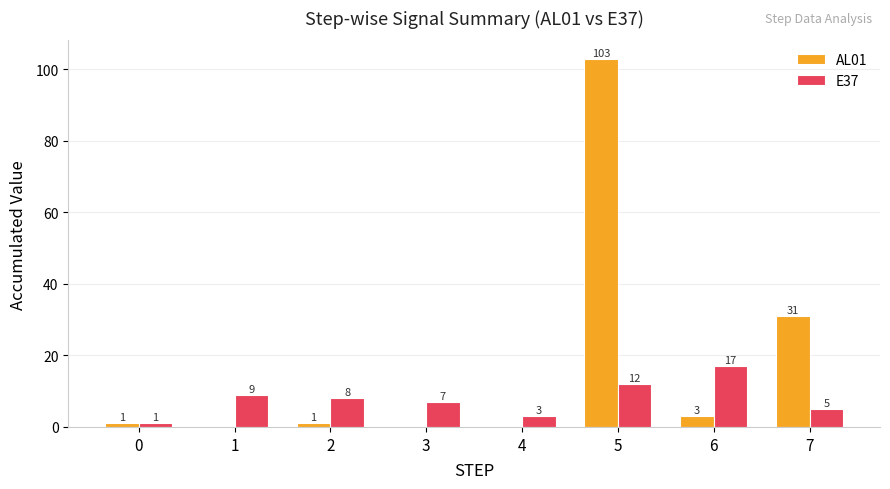

True or false: E37 has a value of 9 at 1.

True